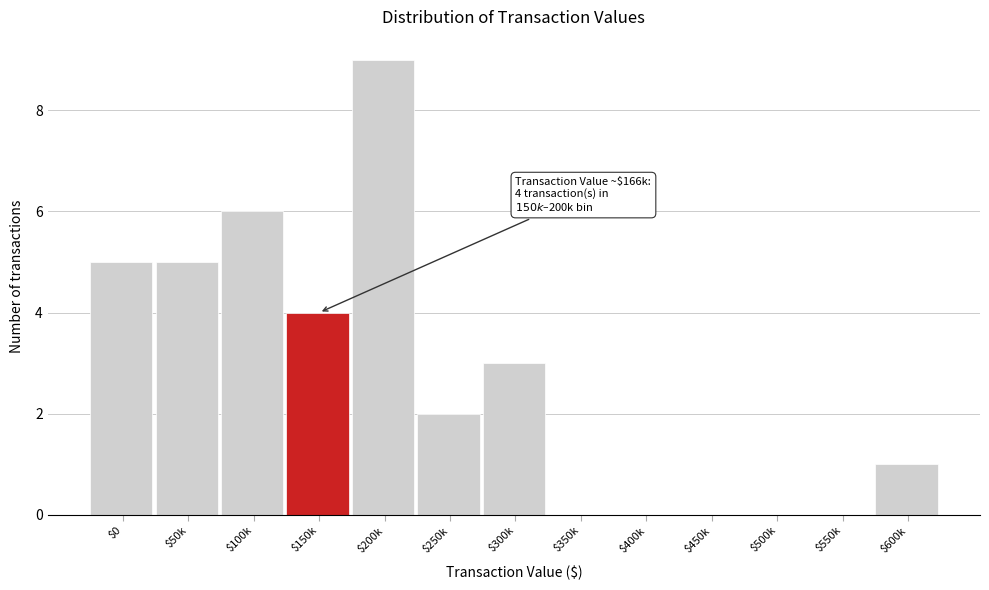

What is the sum of all values?

35